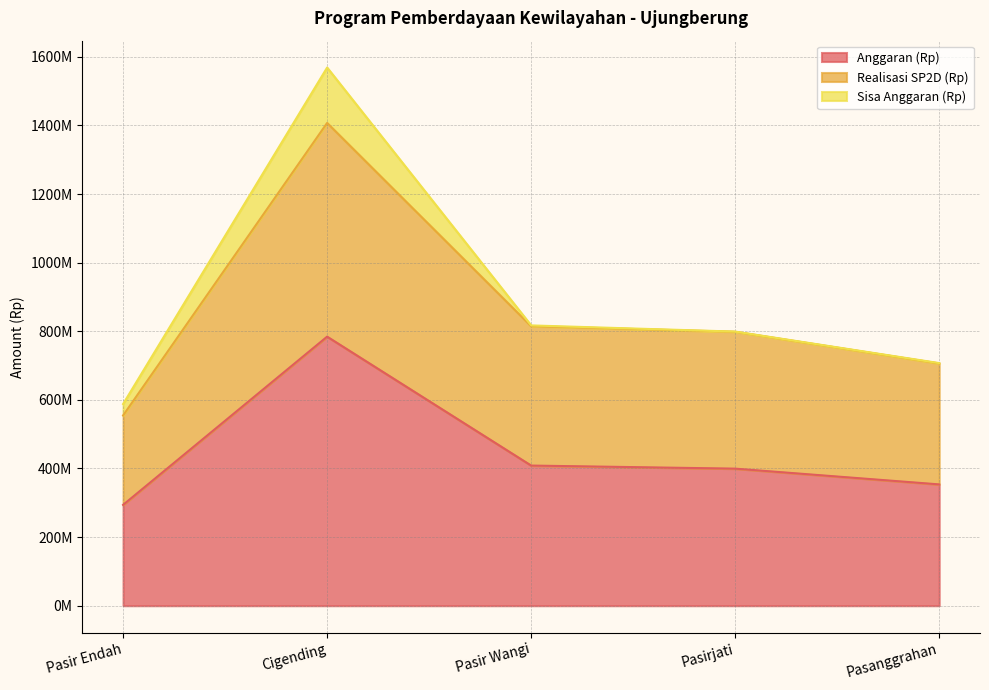

Which category has the lowest value in the Anggaran (Rp) series?

Pasir Endah